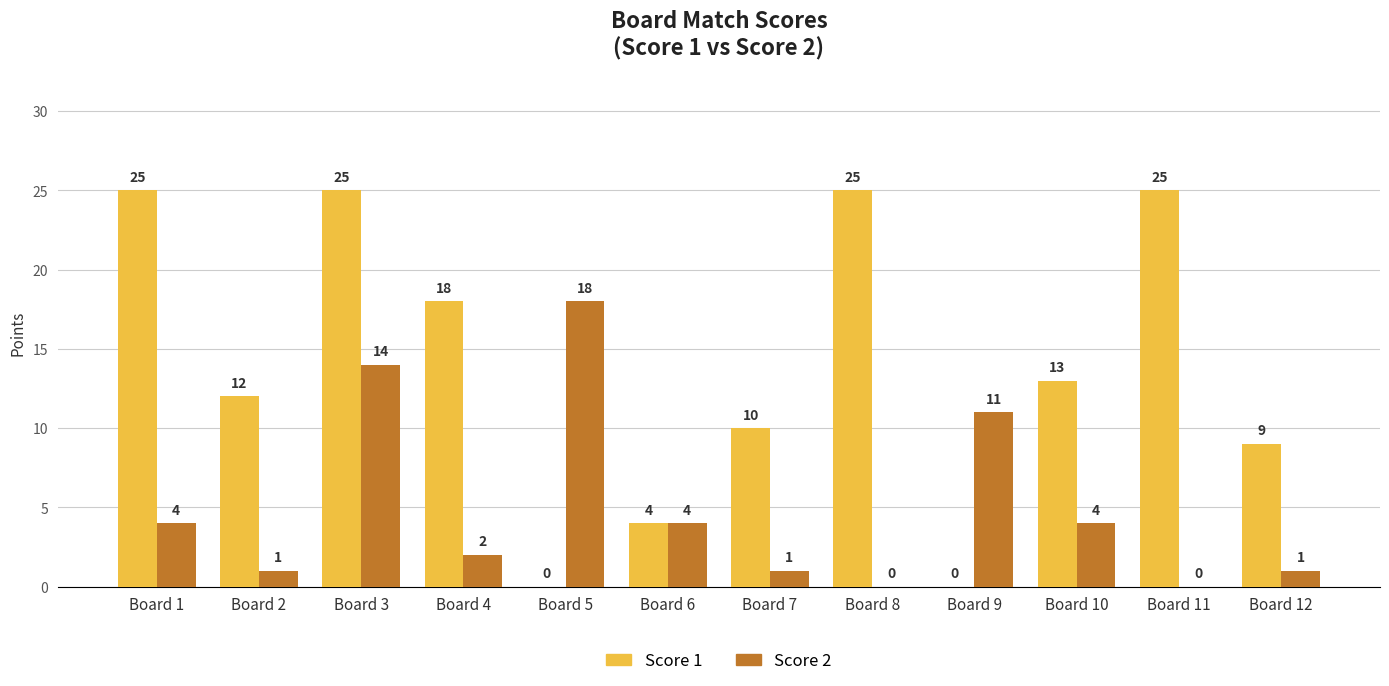

The value of Score 1 at Board 8 is 25. True or false?

True